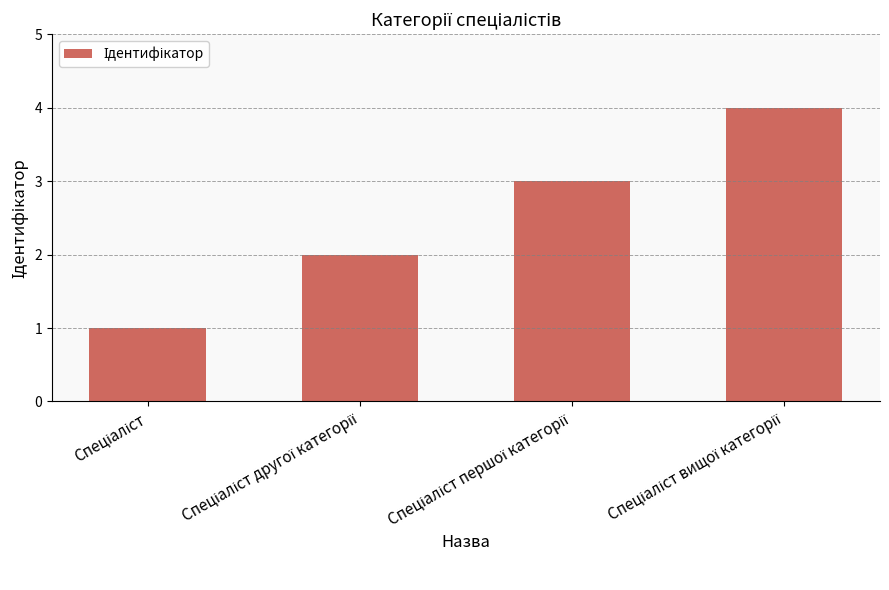

What is the difference between the maximum and minimum values?

3